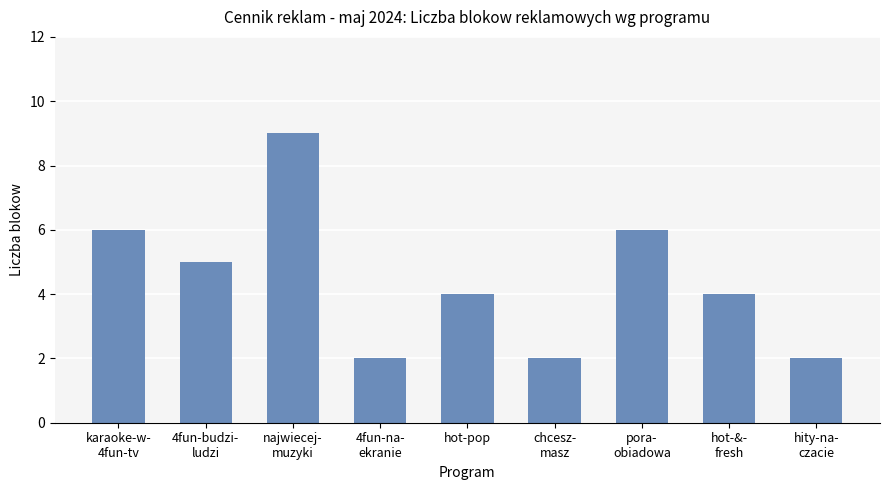

What is the change in value from najwiecej-
muzyki to pora-
obiadowa?

-3